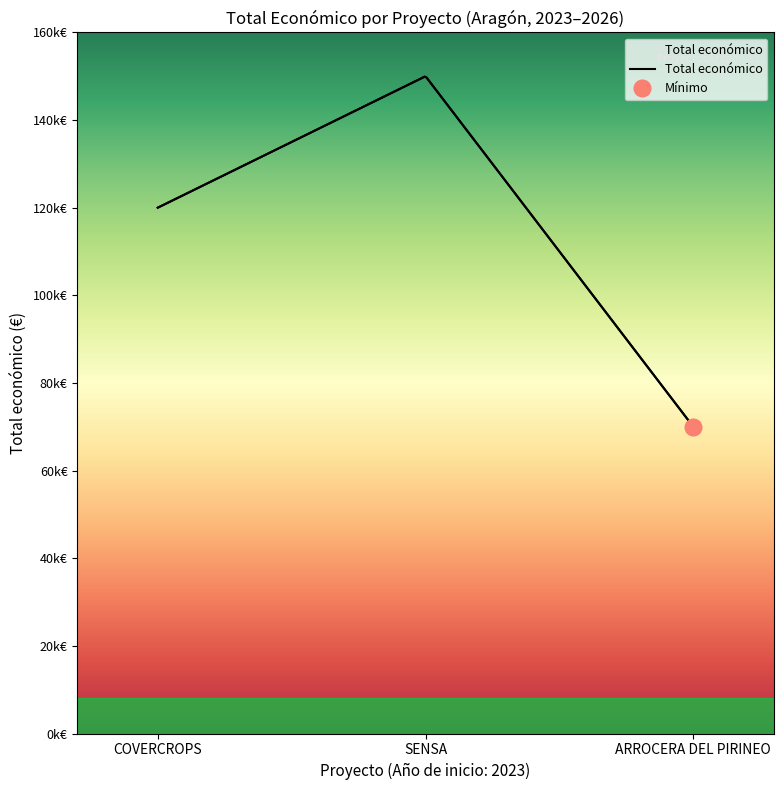

Does the chart have visible grid lines?

No